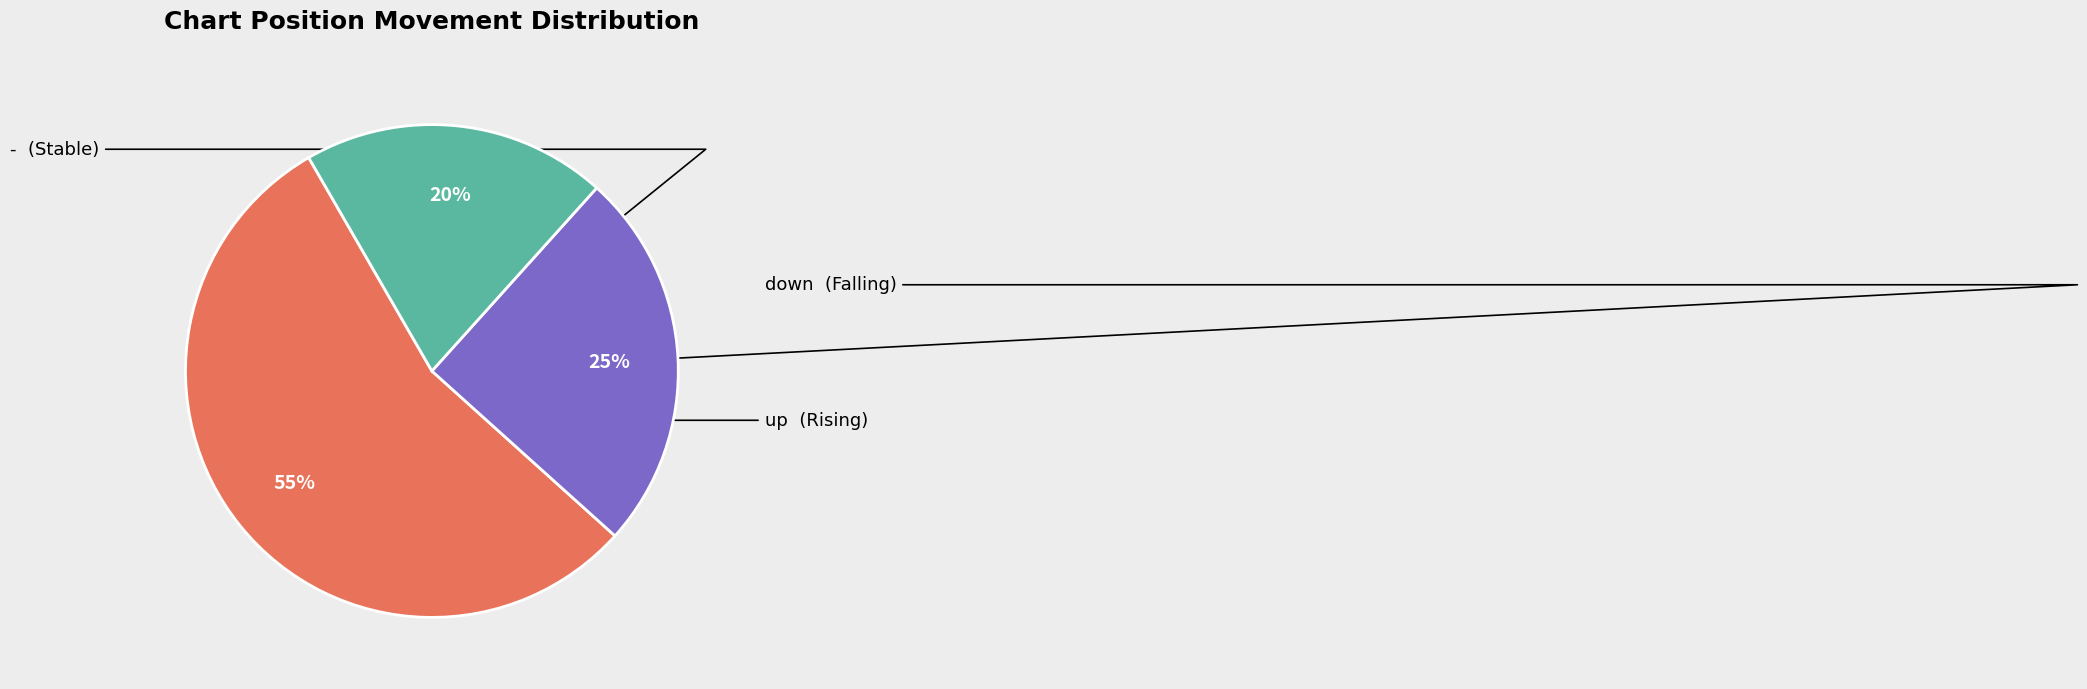

To the nearest percent, what is the average slice percentage?

33%